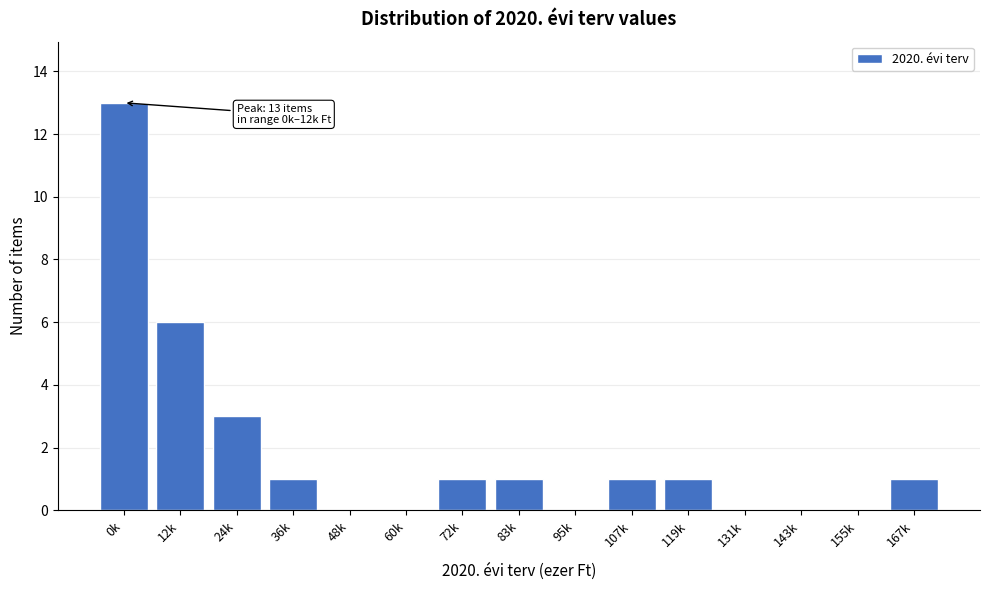

Reading right to left, transcribe all the data shown in this chart.

167k=1	155k=0	143k=0	131k=0	119k=1	107k=1	95k=0	83k=1	72k=1	60k=0	48k=0	36k=1	24k=3	12k=6	0k=13